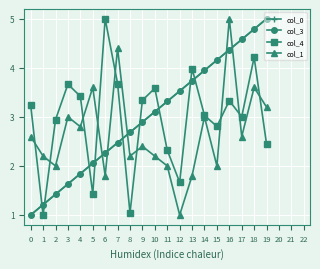

True or false: col_4 has a value of 1.3 at 13.

False